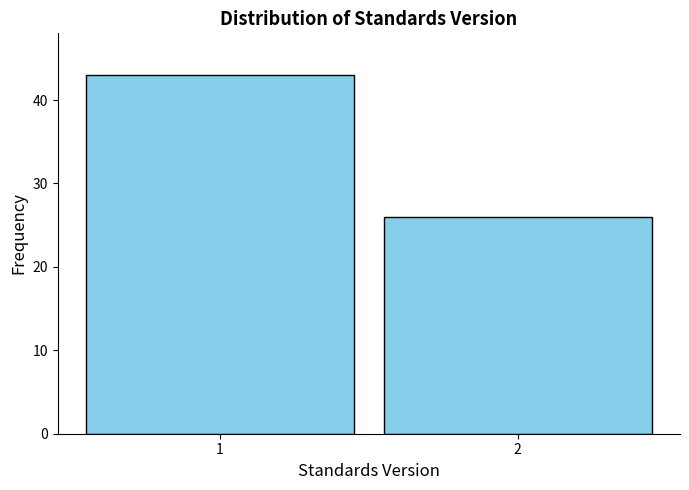

Reading right to left, list all the values displayed in this chart.

2=26	1=43